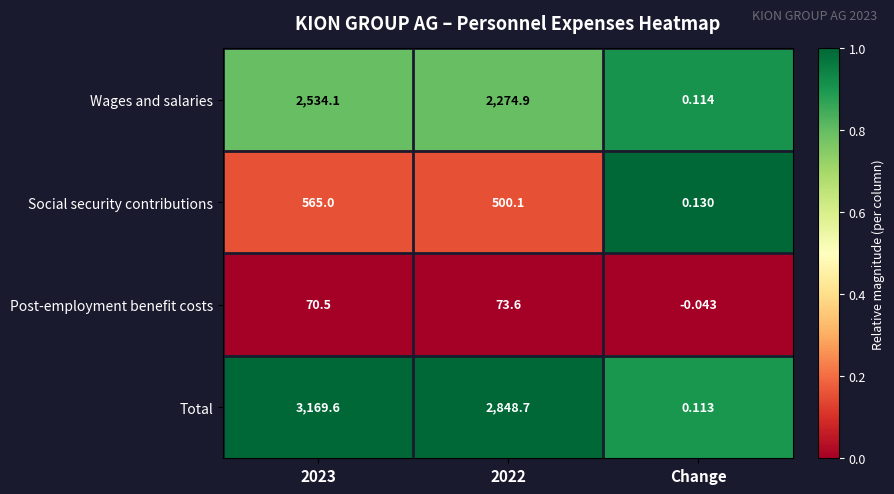

Rank the series by their average value, from lowest to highest.

Post-employment benefit costs, Social security contributions, Wages and salaries, Total